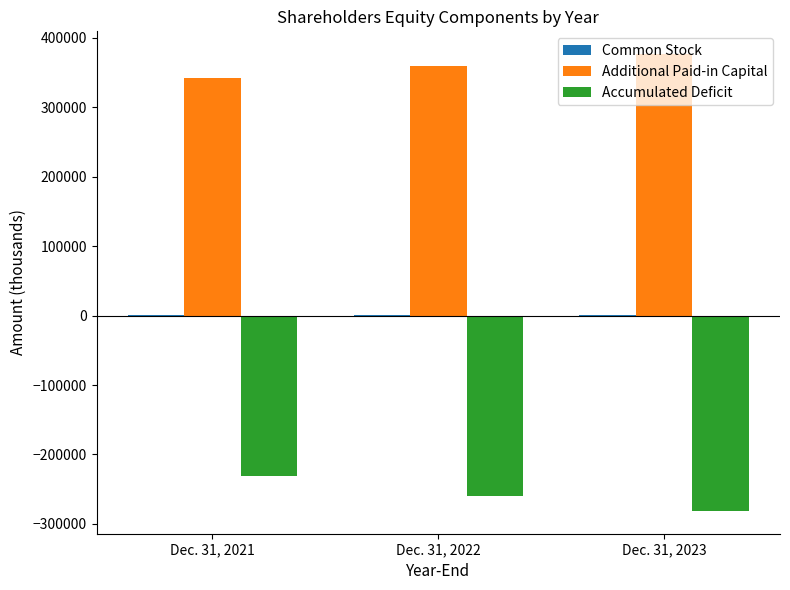

The value of Accumulated Deficit at Dec. 31, 2023 is -281296. True or false?

True